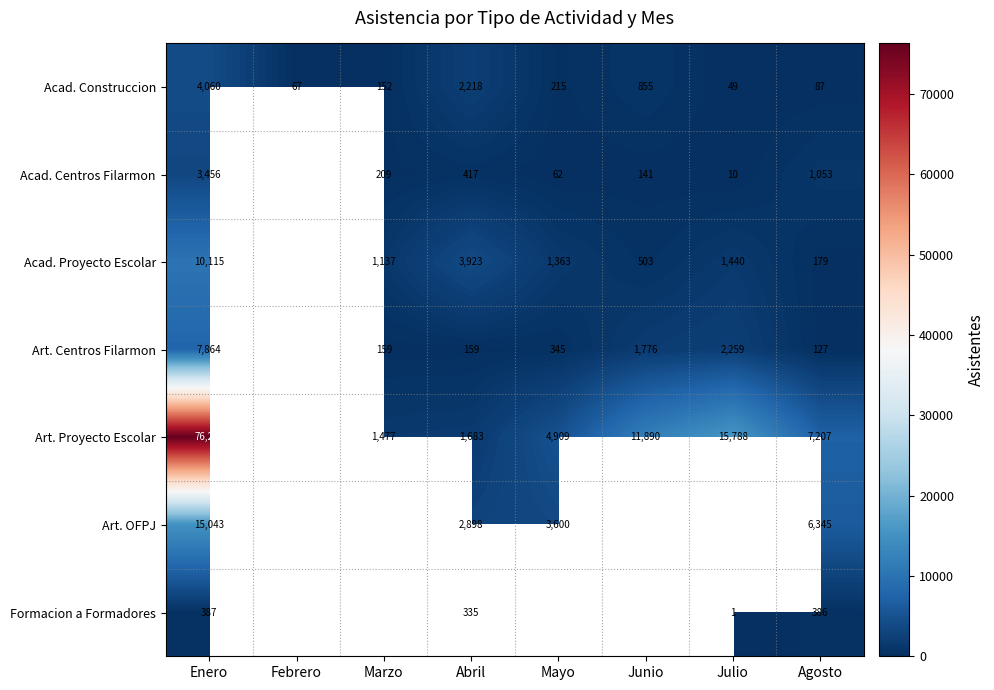

What is the difference between the second highest and second lowest values in the Acad. Construccion series?

2151